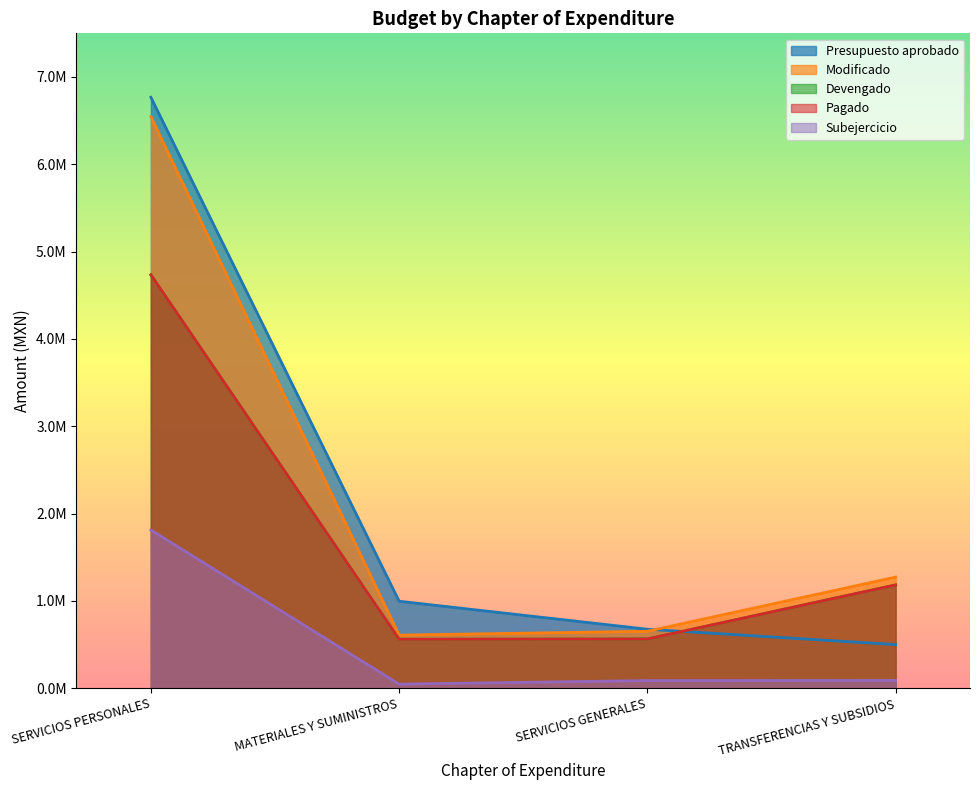

True or false: Modificado and Subejercicio intersect in this chart.

False